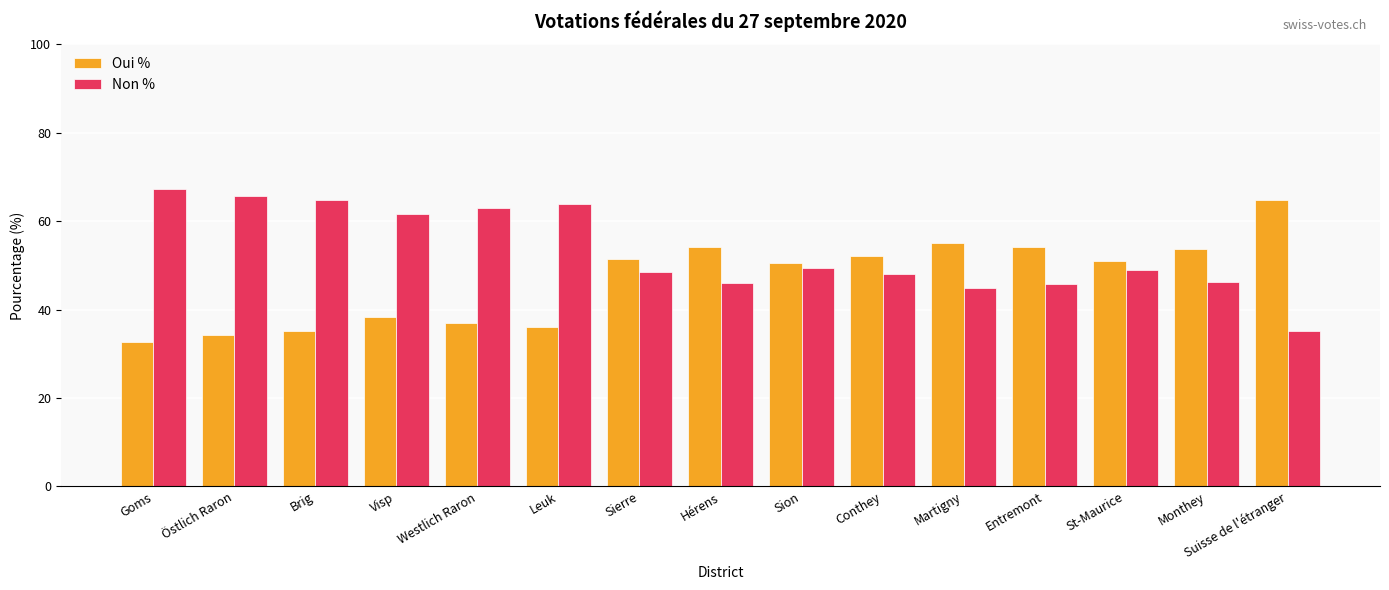

Rank the series at Monthey from highest to lowest value.

Oui %, Non %